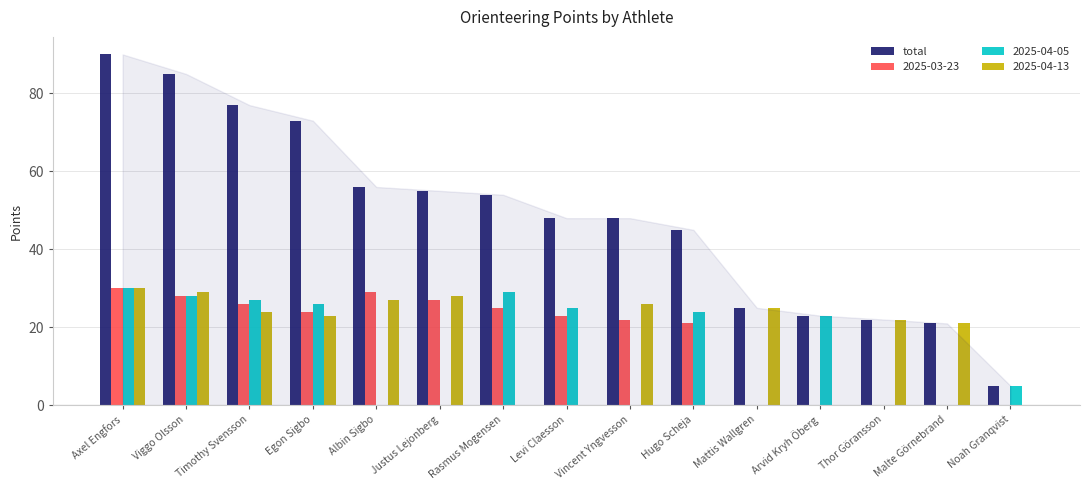

True or false: 2025-04-05 has a value of -21 at Mattis Wallgren.

False